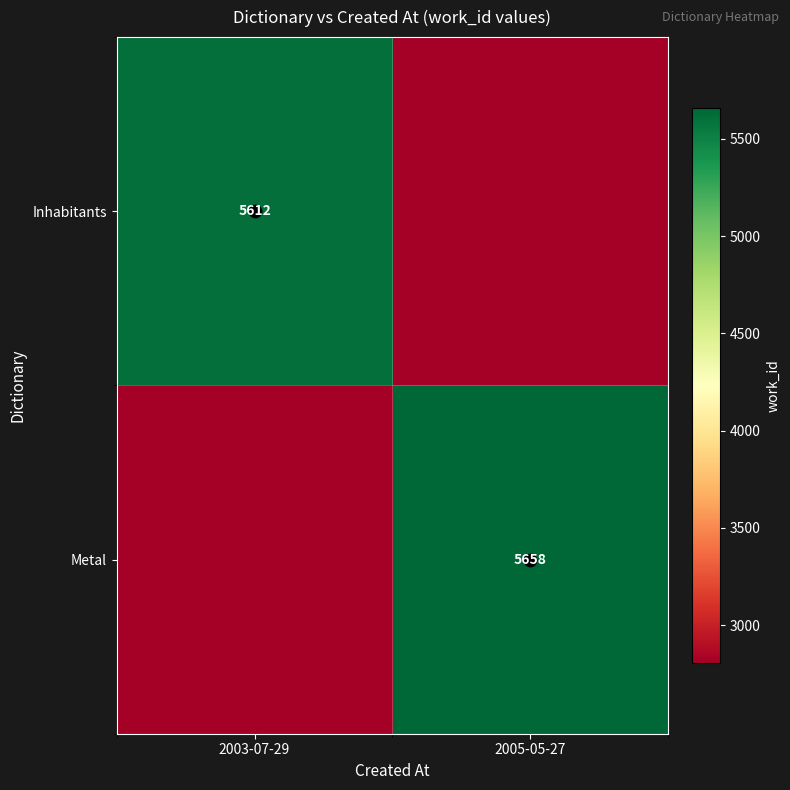

What is the sum of the Metal values at 2005-05-27 and 2003-07-29?

8464